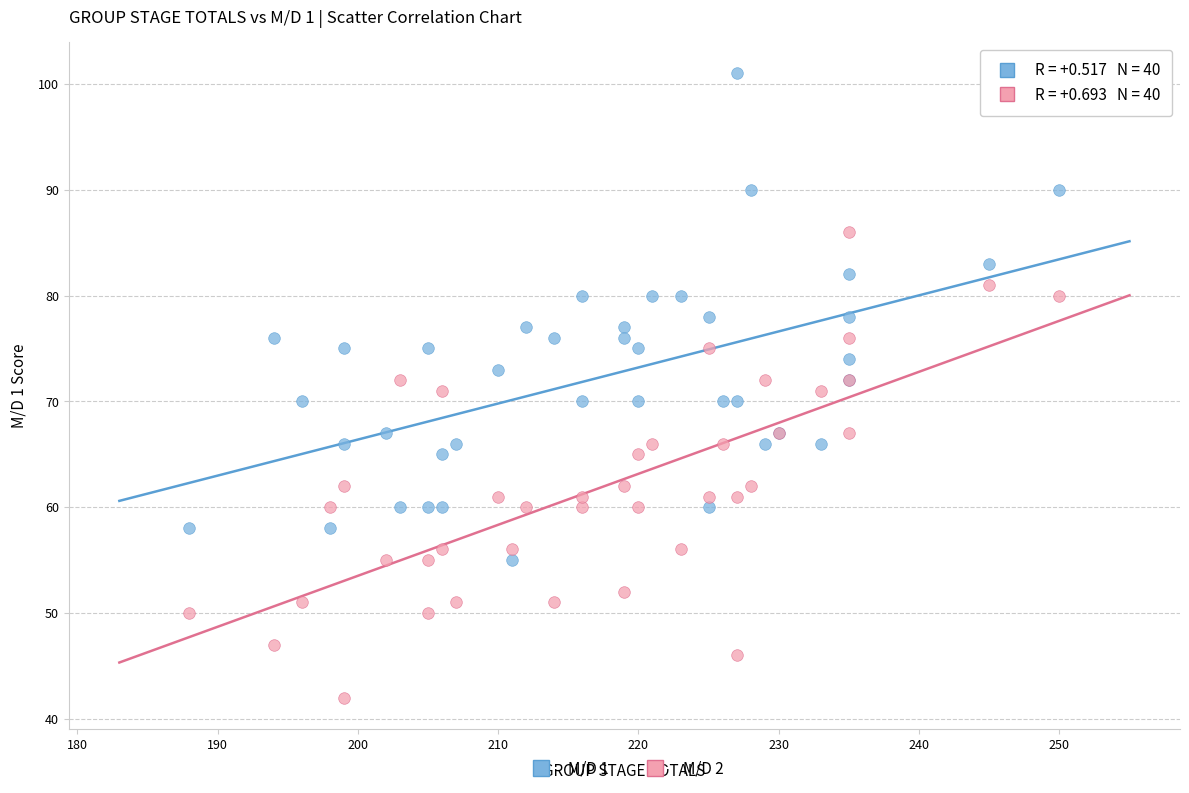

What is the X range (max minus min) for the scatter plot?

62